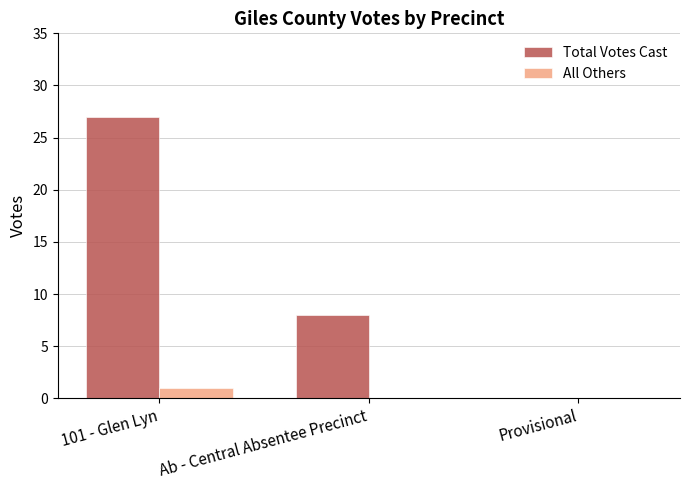

Count the number of categories in the chart.

3